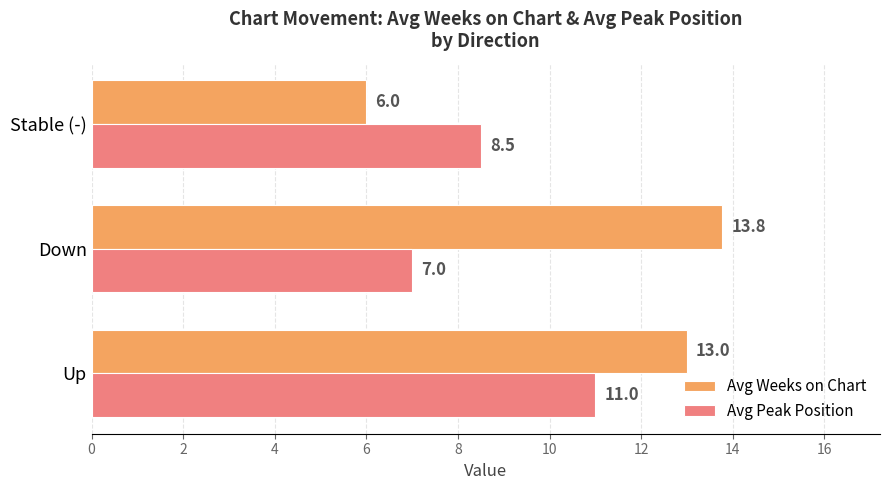

The value of Avg Peak Position at Down is 11.6. True or false?

False